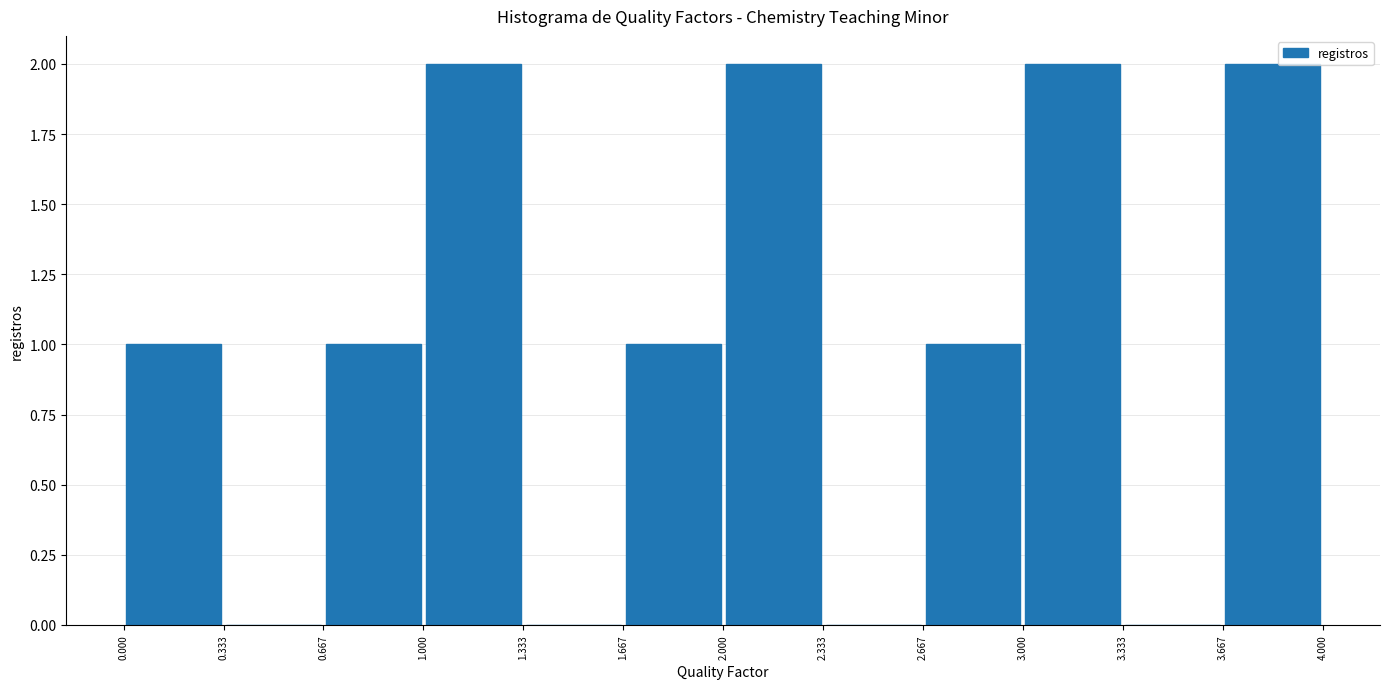

Reading left to right, transcribe this chart: for each bar, give the range it covers on the x-axis and its height. The values are not printed on the chart, so give them approximately, as read against the axis.

0.000 to 0.333: 1
0.333 to 0.667: 0
0.667 to 1.000: 1
1.000 to 1.333: 2
1.333 to 1.667: 0
1.667 to 2.000: 1
2.000 to 2.333: 2
2.333 to 2.667: 0
2.667 to 3.000: 1
3.000 to 3.333: 2
3.333 to 3.667: 0
3.667 to 4.000: 2